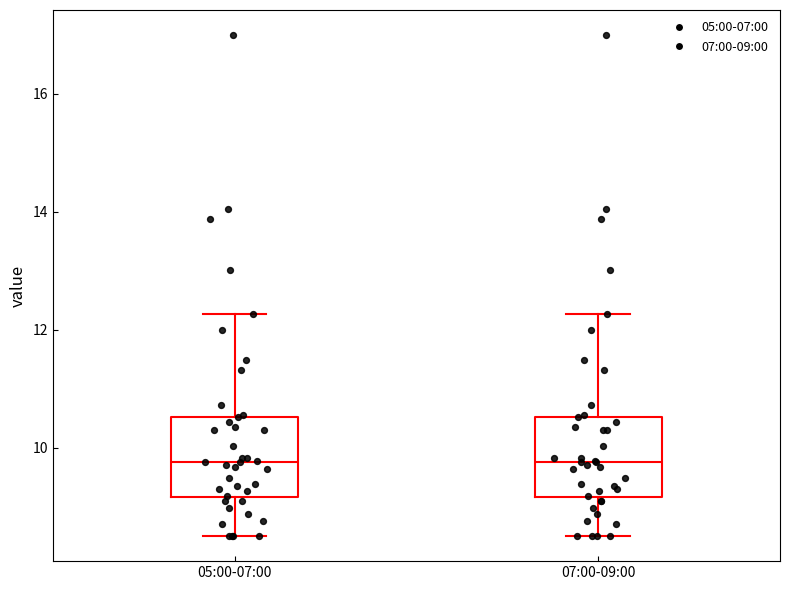

Reading left to right, read every box against the y-axis: the position of its median line, the range the box covers, and the ends of its whiskers. The values are not printed on the chart, so give them approximately, as read against the axis.

05:00-07:00: median 9.8, box 9.2 to 10.6, whiskers 8.6 to 12.2
07:00-09:00: median 9.8, box 9.2 to 10.6, whiskers 8.6 to 12.2